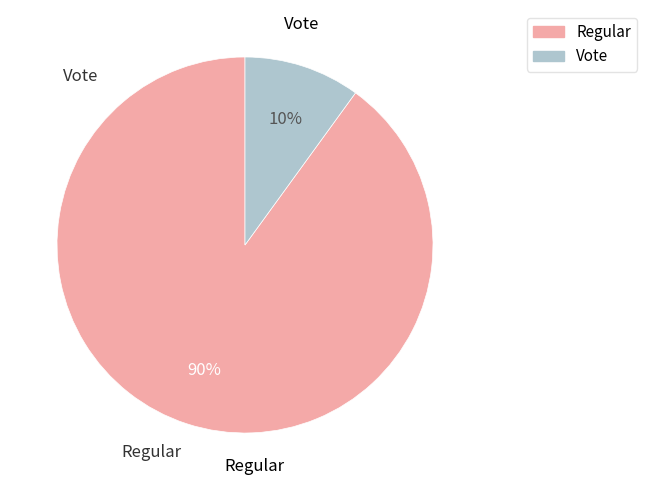

To the nearest percent, what is the average slice percentage?

50%